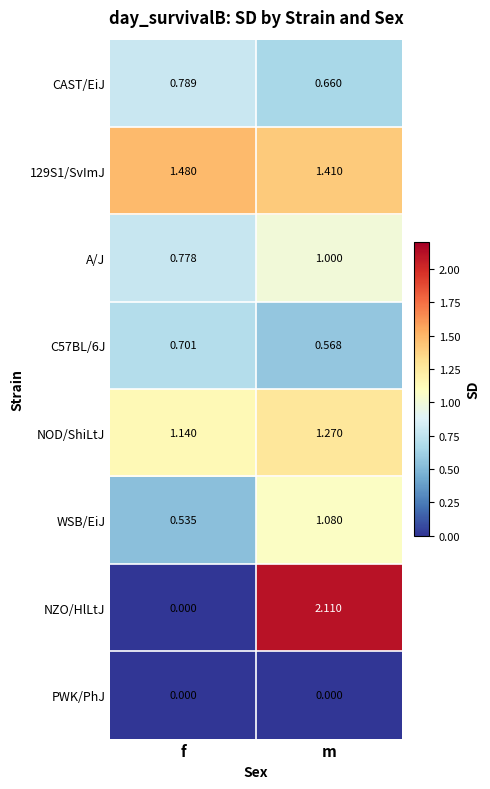

Where does the WSB/EiJ series first go above 1?

m